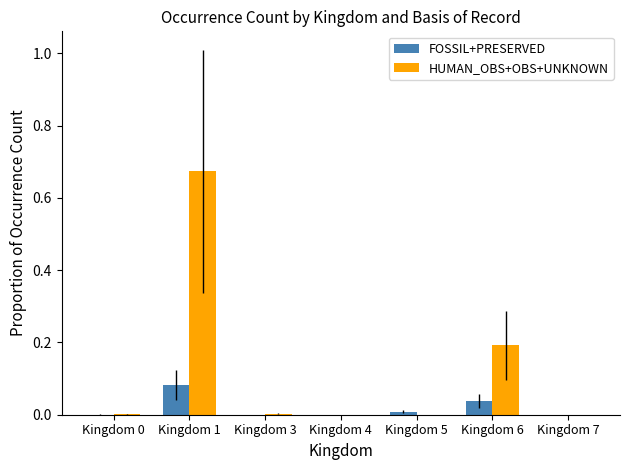

Is it true that HUMAN_OBS+OBS+UNKNOWN equals 0.0 at Kingdom 0?

True